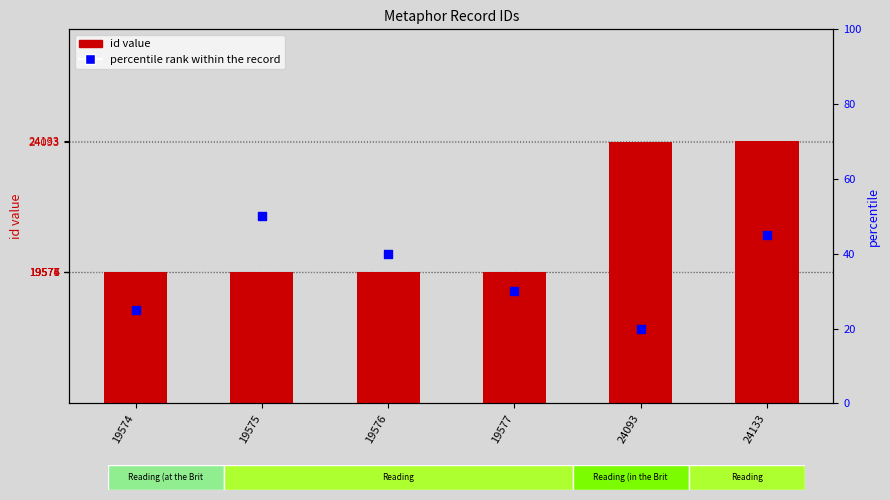

At which category is the sum across all series the highest?

24133